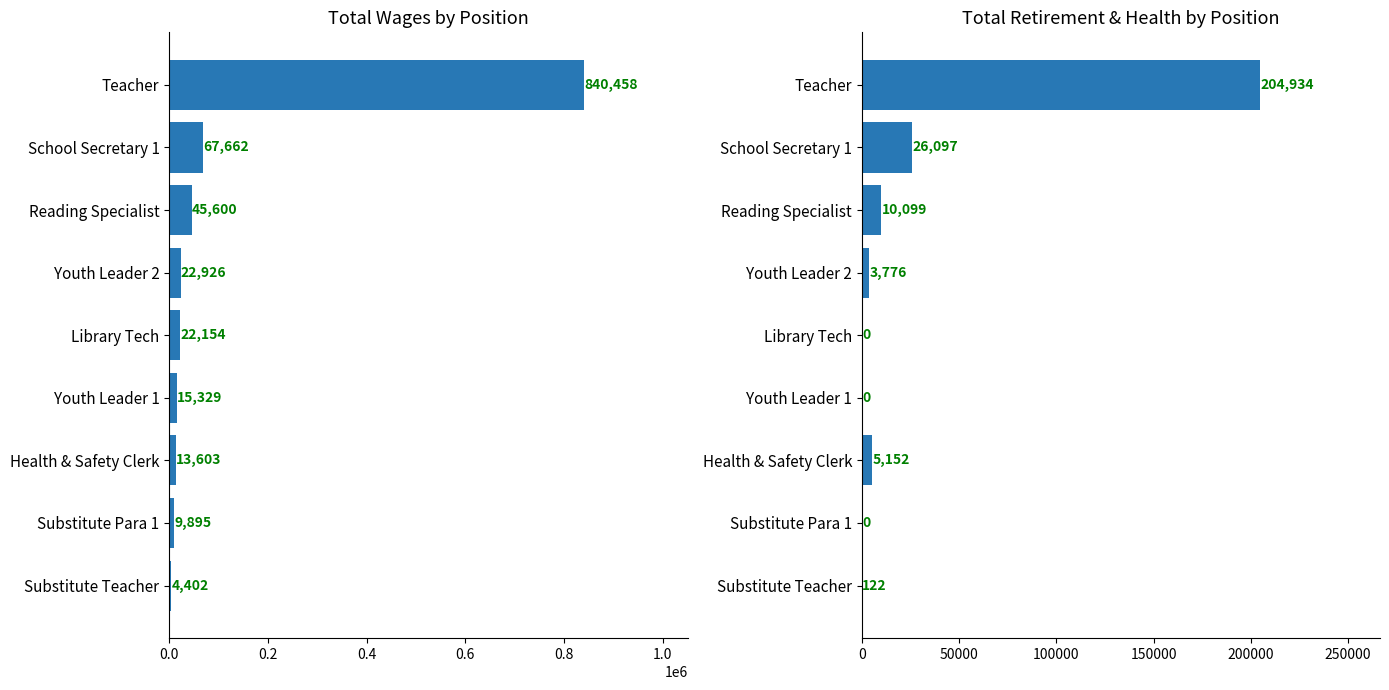

Reading right to left, what are all the values shown in this chart?

Total Wages: 4402	9895	13603	15329	22154	22926	45600	67662	840458
Total Retirement & Health Contribution: 122	0	5152	0	0	3776	10099	26097	204934